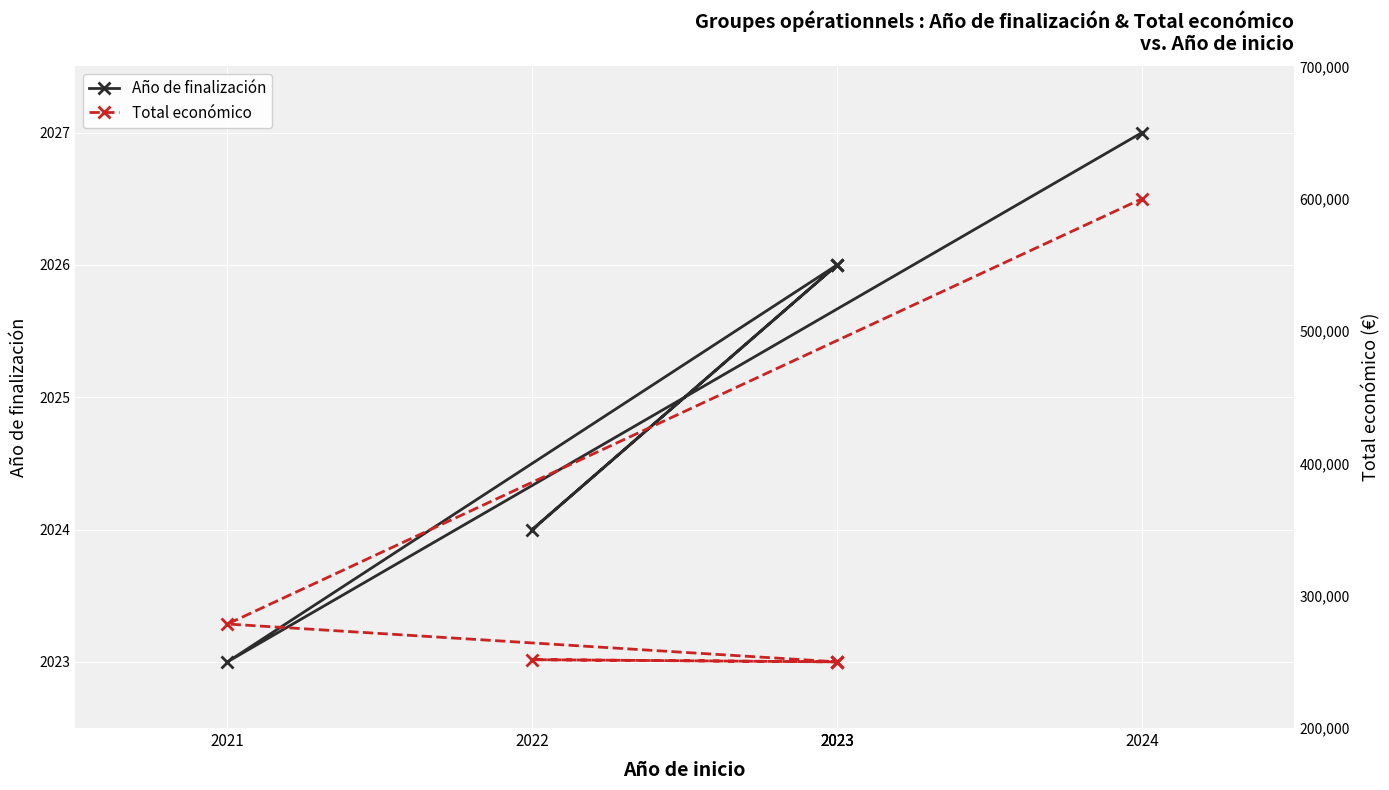

What is the difference between the maximum and second lowest values in the Año de finalización series?

3